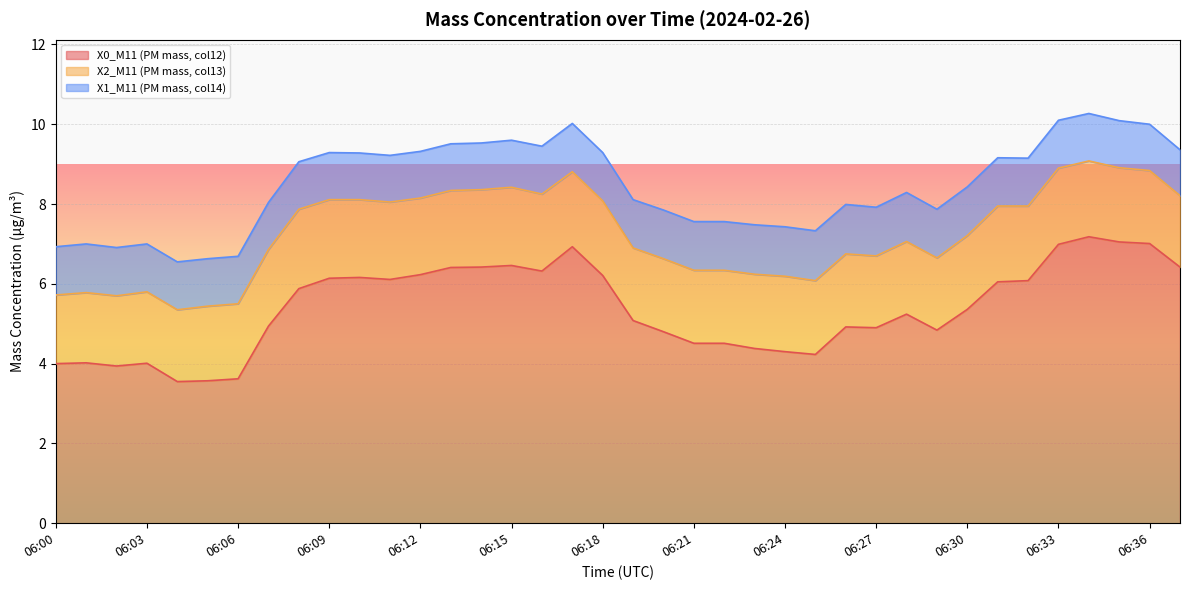

Reading left to right, list all the values displayed in this chart.

X0_M11 (PM mass, col12): 4.0	4.0	3.9	4.0	3.5	3.6	3.6	4.9	5.9	6.1	6.2	6.1	6.2	6.4	6.4	6.5	6.3	6.9	6.2	5.1	4.8	4.5	4.5	4.4	4.3	4.2	4.9	4.9	5.2	4.8	5.4	6.0	6.1	7.0	7.2	7.0	7.0	6.4
X2_M11 (PM mass, col13): 1.7	1.8	1.8	1.8	1.8	1.9	1.9	1.9	2.0	2.0	1.9	1.9	1.9	1.9	1.9	2.0	1.9	1.9	1.9	1.8	1.8	1.8	1.8	1.9	1.9	1.9	1.8	1.8	1.8	1.8	1.9	1.9	1.9	1.9	1.9	1.9	1.8	1.8
X1_M11 (PM mass, col14): 1.2	1.2	1.2	1.2	1.2	1.2	1.2	1.2	1.2	1.2	1.2	1.2	1.2	1.2	1.2	1.2	1.2	1.2	1.2	1.2	1.2	1.2	1.2	1.2	1.2	1.2	1.2	1.2	1.2	1.2	1.2	1.2	1.2	1.2	1.2	1.2	1.2	1.1